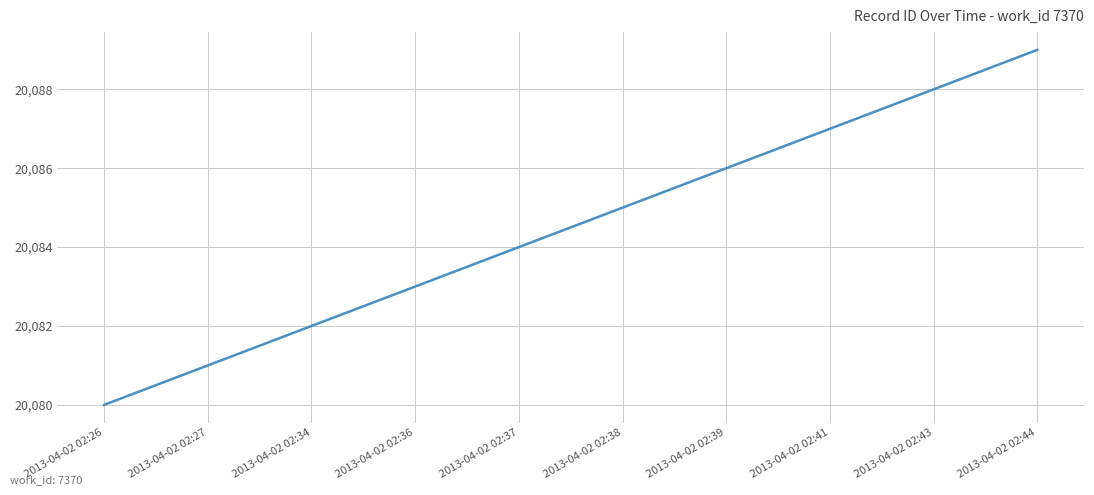

Reading left to right, list all the values displayed in this chart.

2013-04-02 02:26=20080	2013-04-02 02:27=20081	2013-04-02 02:34=20082	2013-04-02 02:36=20083	2013-04-02 02:37=20084	2013-04-02 02:38=20085	2013-04-02 02:39=20086	2013-04-02 02:41=20087	2013-04-02 02:43=20088	2013-04-02 02:44=20089